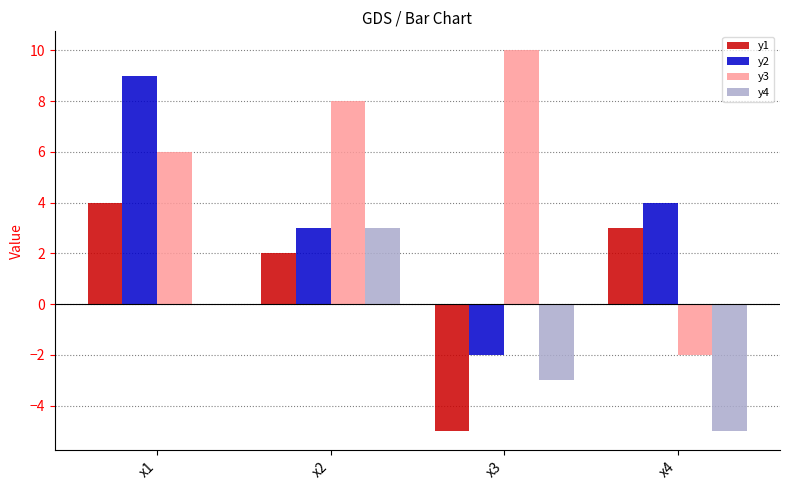

Which series has the largest total across all categories?

y3